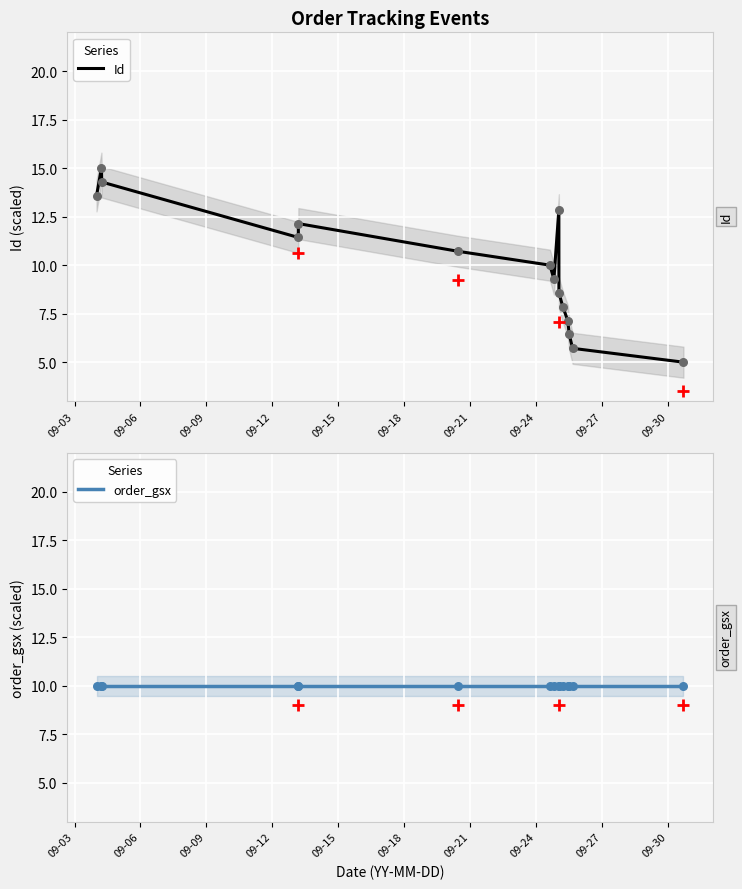

Which series has the widest spread of Y values?

Id